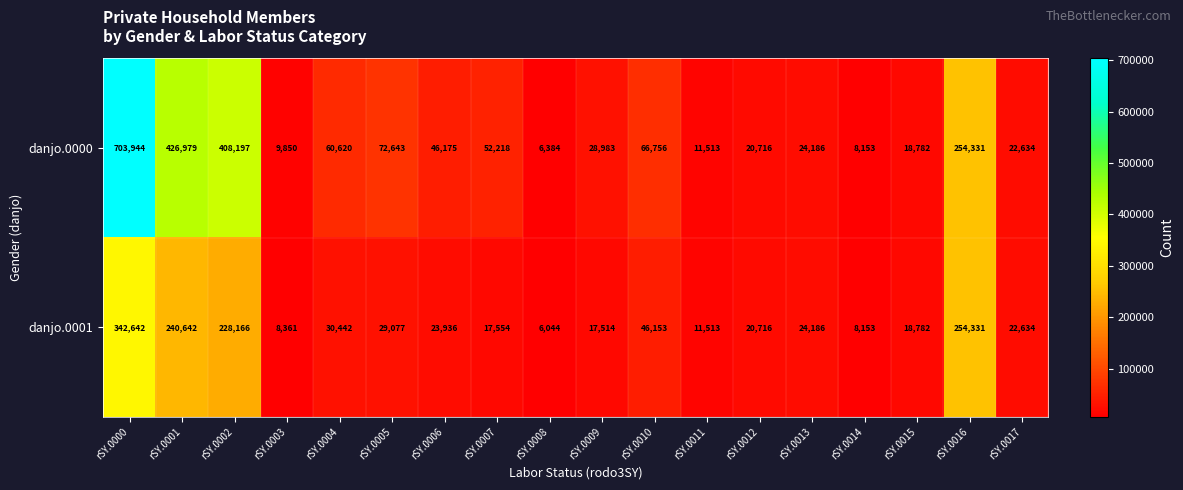

At which label does danjo.0001 first exceed 23936?

rSY.0000